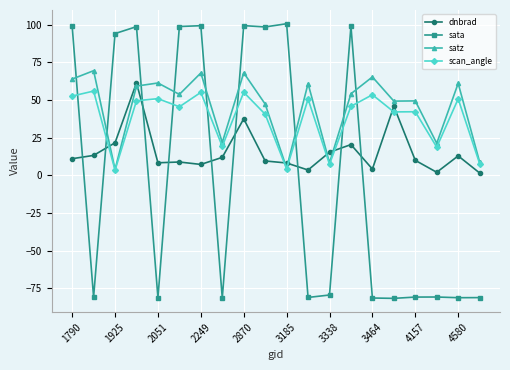

What is the value of the scan_angle point at the 16th from the left?

42.1